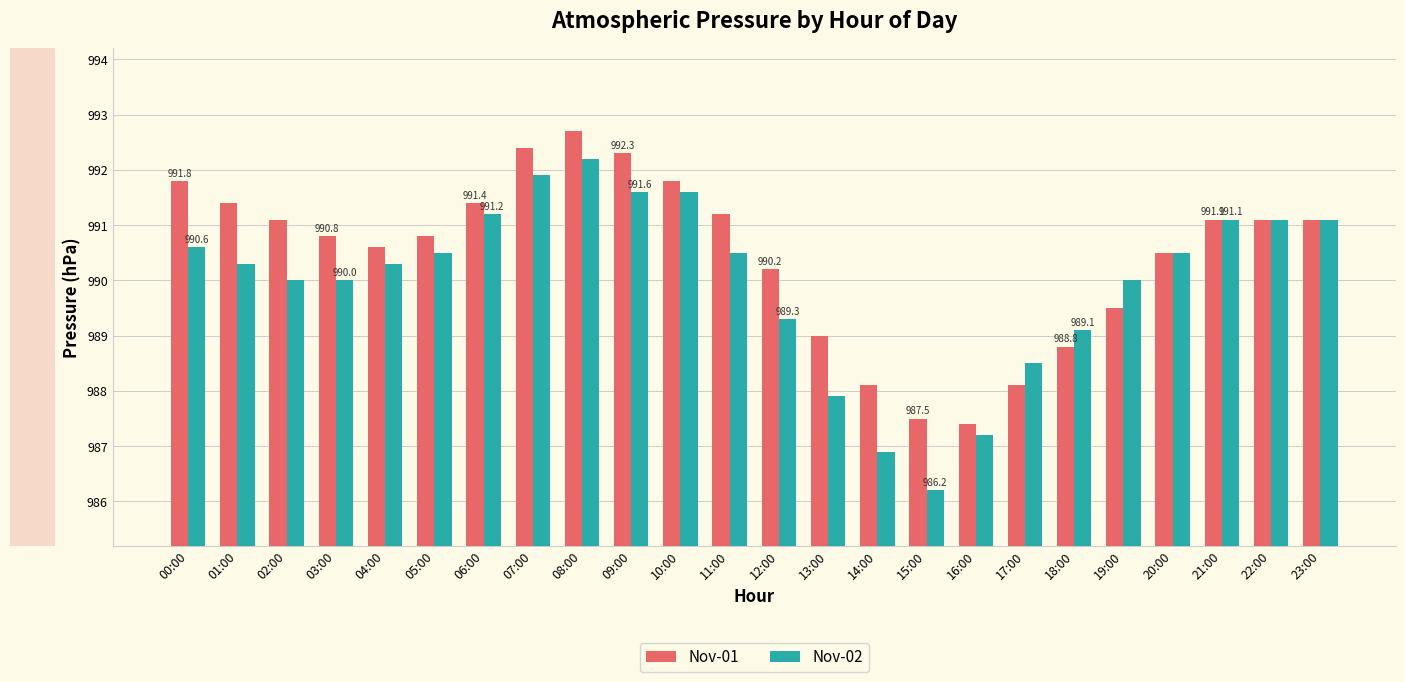

Which series has the largest total across all categories?

Nov-01